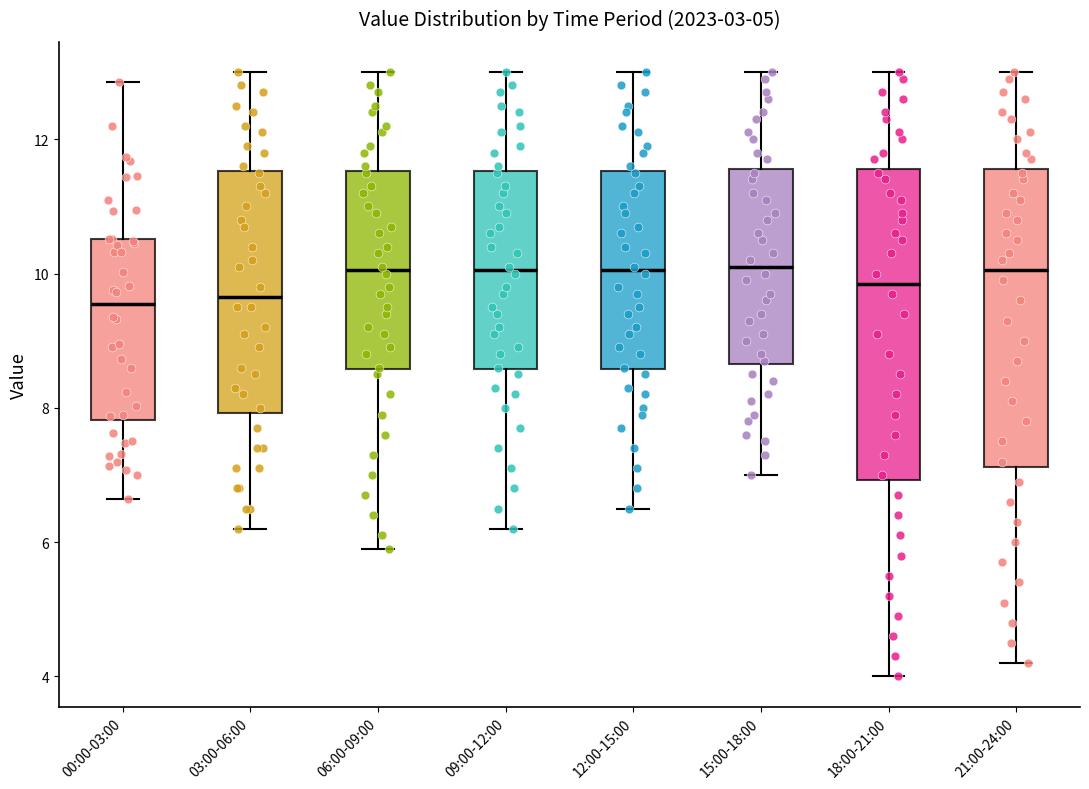

Which box is the tallest, from its lower edge to its upper edge?

18:00-21:00